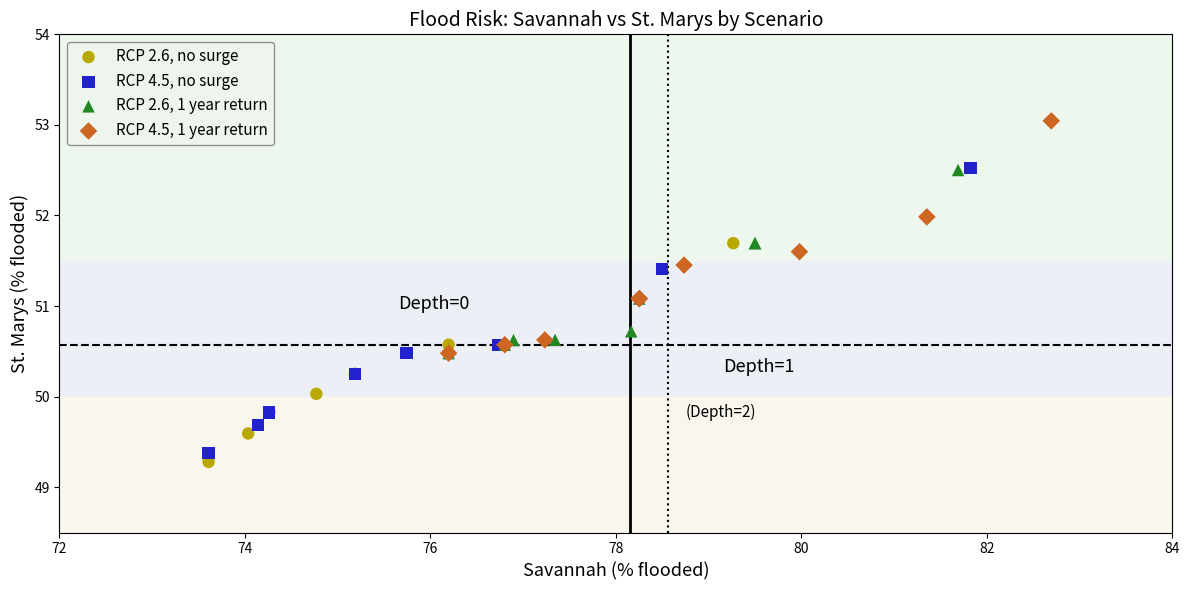

Which series reaches the maximum Y coordinate?

RCP 4.5, 1 year return